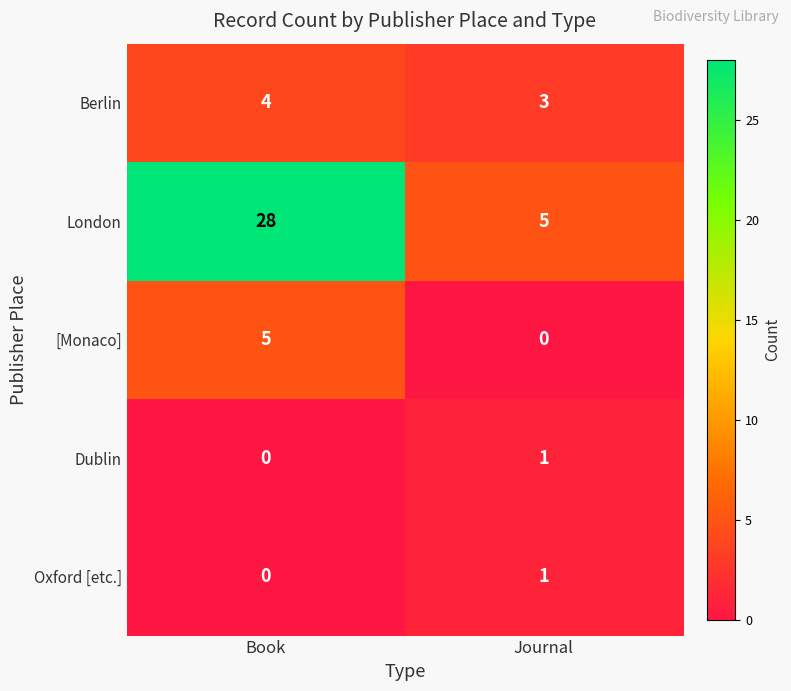

At which label is Oxford [etc.] closest to 0?

Book